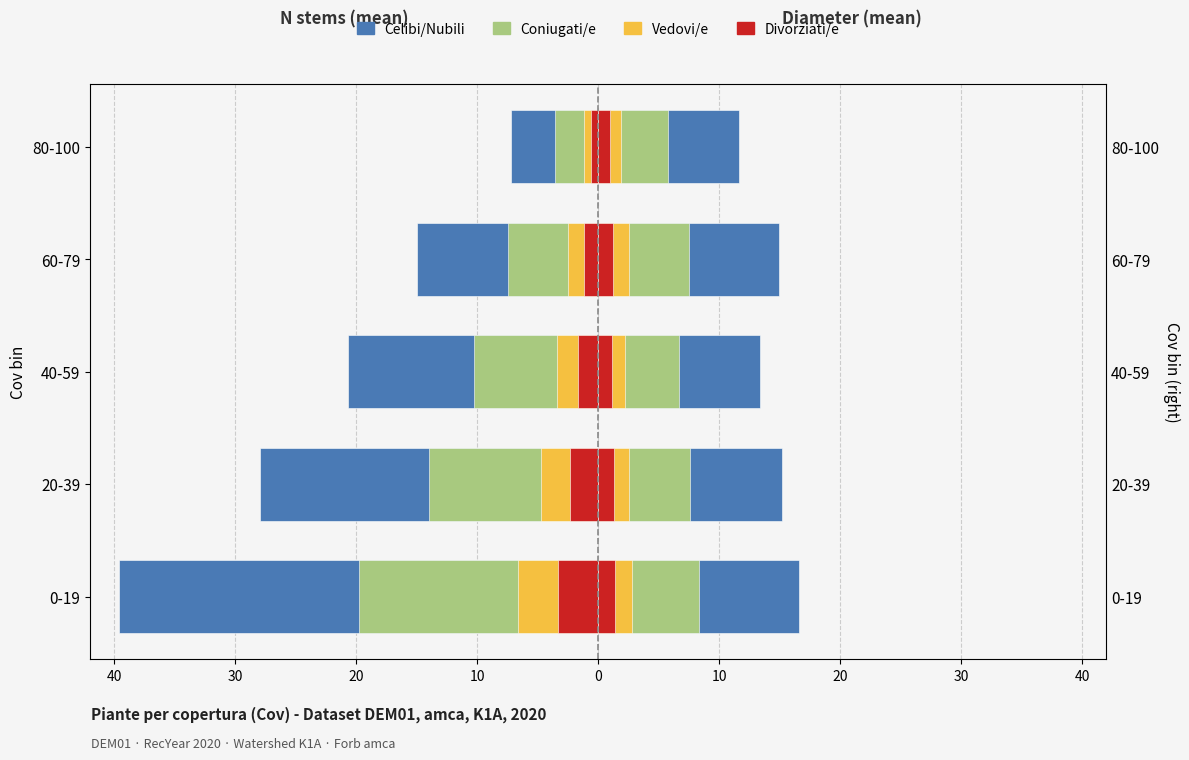

What is the approximate value of Divorziati/e at 60-79?

-1.2